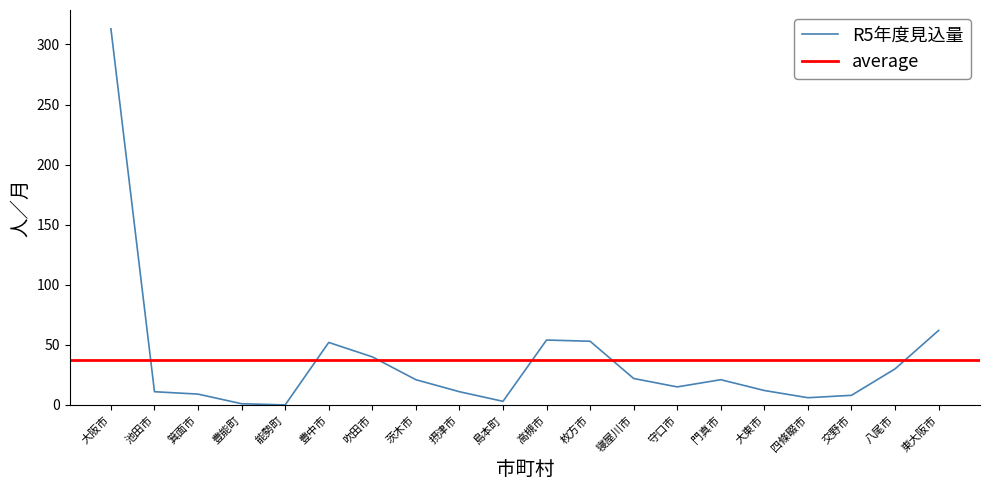

Between 茨木市 and 交野市, which is larger?

茨木市